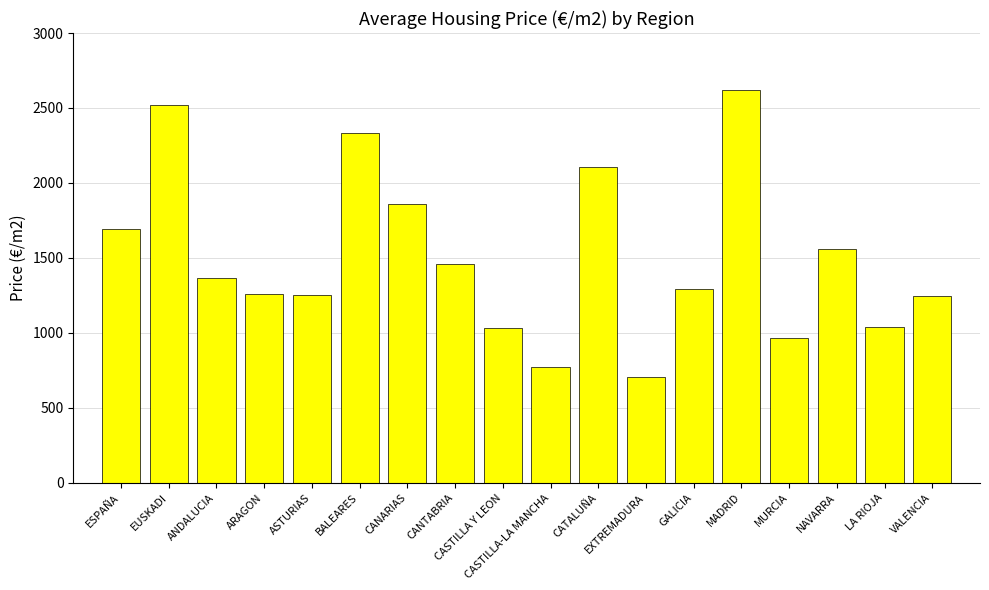

Which label corresponds to the largest value in the chart?

MADRID